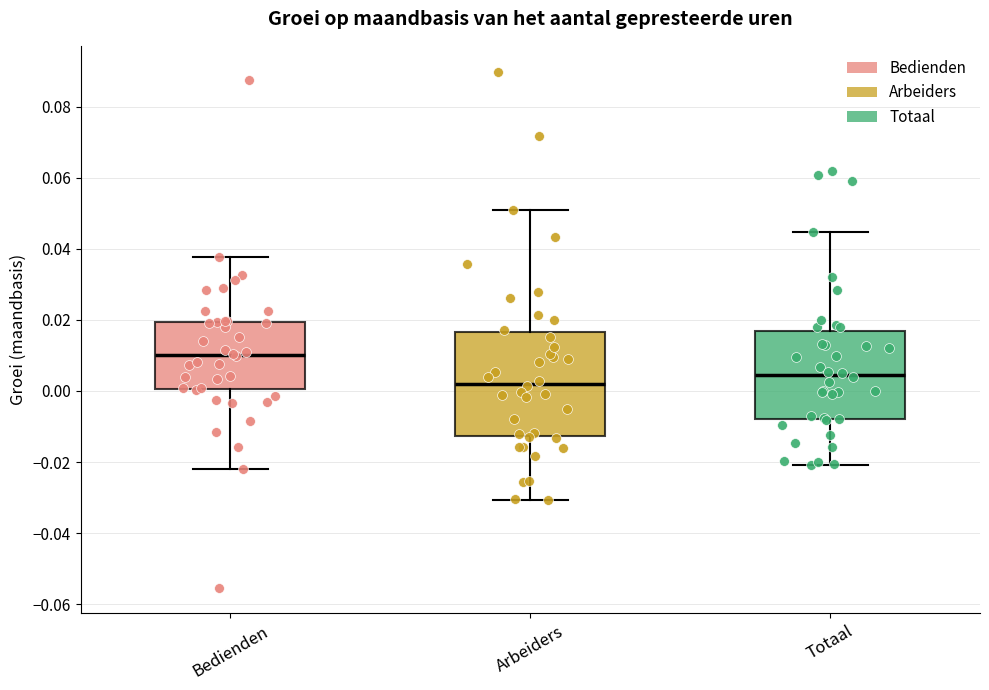

Reading left to right, transcribe this box plot: for each box, give where its median line is, the range the box spans, and where its two whiskers end, as read against the y-axis. The values are not printed on the chart, so give them approximately, as read against the axis.

Bedienden: median 0.010, box 0.000 to 0.020, whiskers -0.022 to 0.038
Arbeiders: median 0.002, box -0.012 to 0.016, whiskers -0.030 to 0.050
Totaal: median 0.004, box -0.008 to 0.016, whiskers -0.020 to 0.044